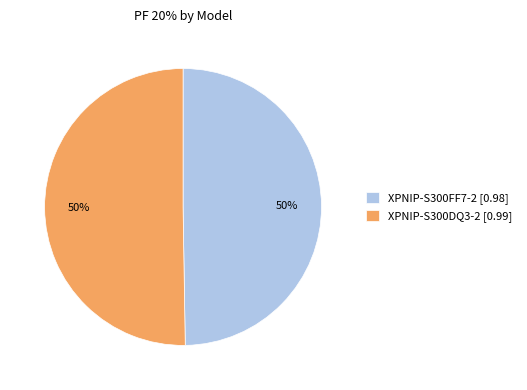

Is the sum of XPNIP-S300FF7-2 [0.98] and XPNIP-S300DQ3-2 [0.99] greater than half?

Yes